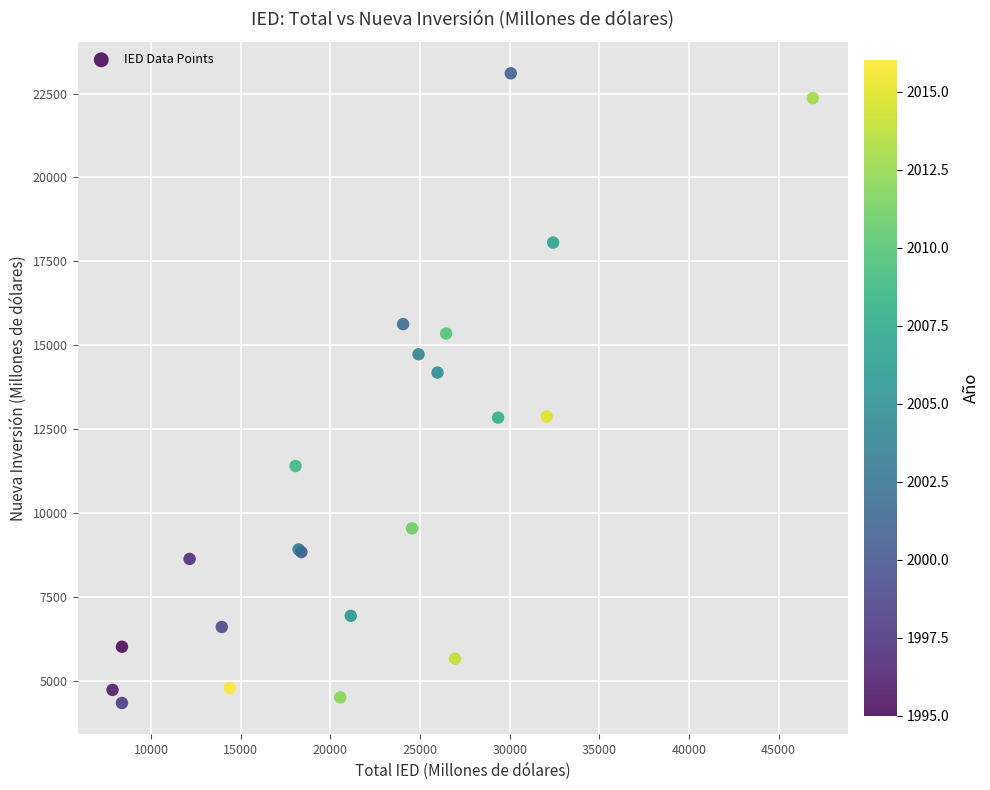

What Y value in the scatter plot is closest to 13719?

14184.8